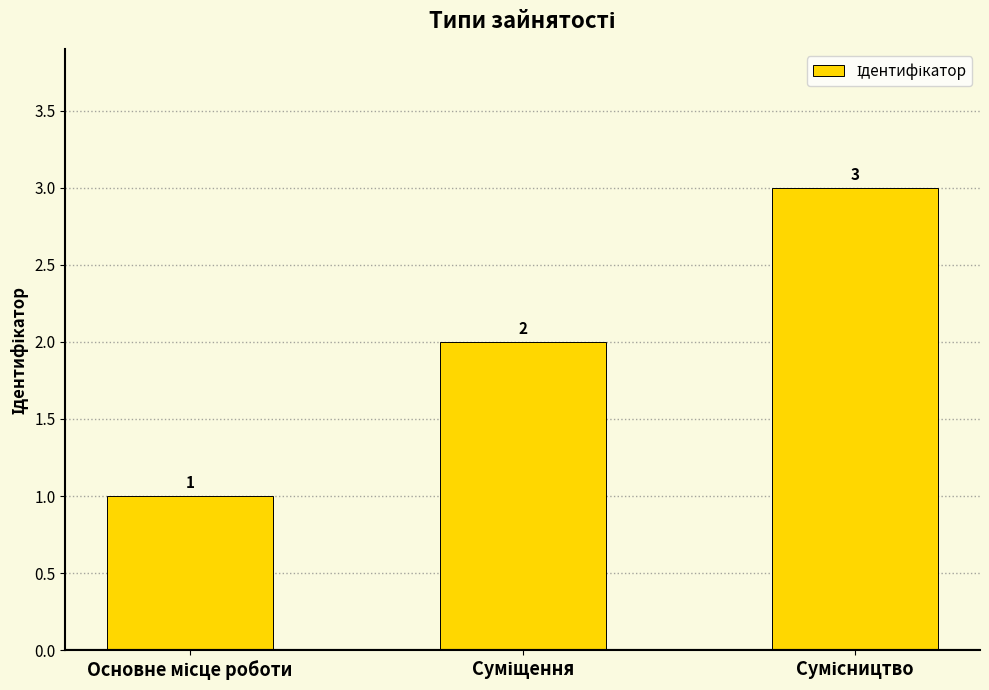

What is the maximum value shown in the chart?

3